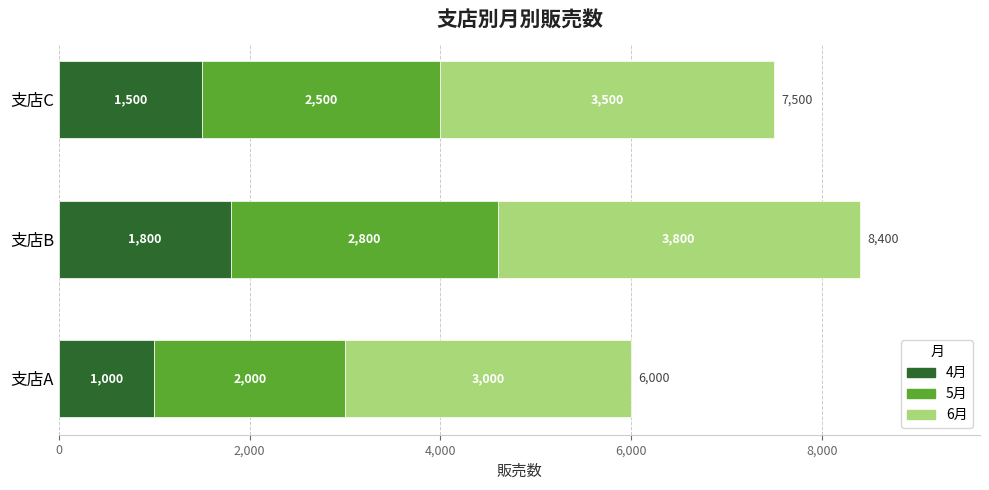

The value of 4月 at 支店C is 811. True or false?

False